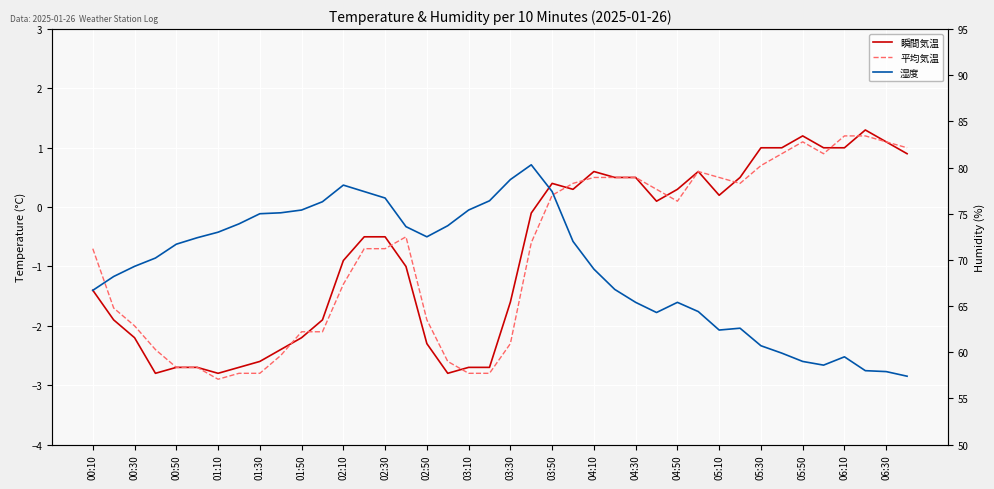

Reading left to right, transcribe all the data shown in this chart.

瞬間気温: -1.4	-1.9	-2.2	-2.8	-2.7	-2.7	-2.8	-2.7	-2.6	-2.4	-2.2	-1.9	-0.9	-0.5	-0.5	-1.0	-2.3	-2.8	-2.7	-2.7	-1.6	-0.1	0.4	0.3	0.6	0.5	0.5	0.1	0.3	0.6	0.2	0.5	1.0	1.0	1.2	1.0	1.0	1.3	1.1	0.9
平均気温: -0.7	-1.7	-2.0	-2.4	-2.7	-2.7	-2.9	-2.8	-2.8	-2.5	-2.1	-2.1	-1.3	-0.7	-0.7	-0.5	-1.9	-2.6	-2.8	-2.8	-2.3	-0.6	0.2	0.4	0.5	0.5	0.5	0.3	0.1	0.6	0.5	0.4	0.7	0.9	1.1	0.9	1.2	1.2	1.1	1.0
湿度: 66.7	68.2	69.3	70.2	71.7	72.4	73.0	73.9	75.0	75.1	75.4	76.3	78.1	77.4	76.7	73.6	72.5	73.7	75.4	76.4	78.7	80.3	77.4	72.0	69.0	66.8	65.4	64.3	65.4	64.4	62.4	62.6	60.7	59.9	59.0	58.6	59.5	58.0	57.9	57.4